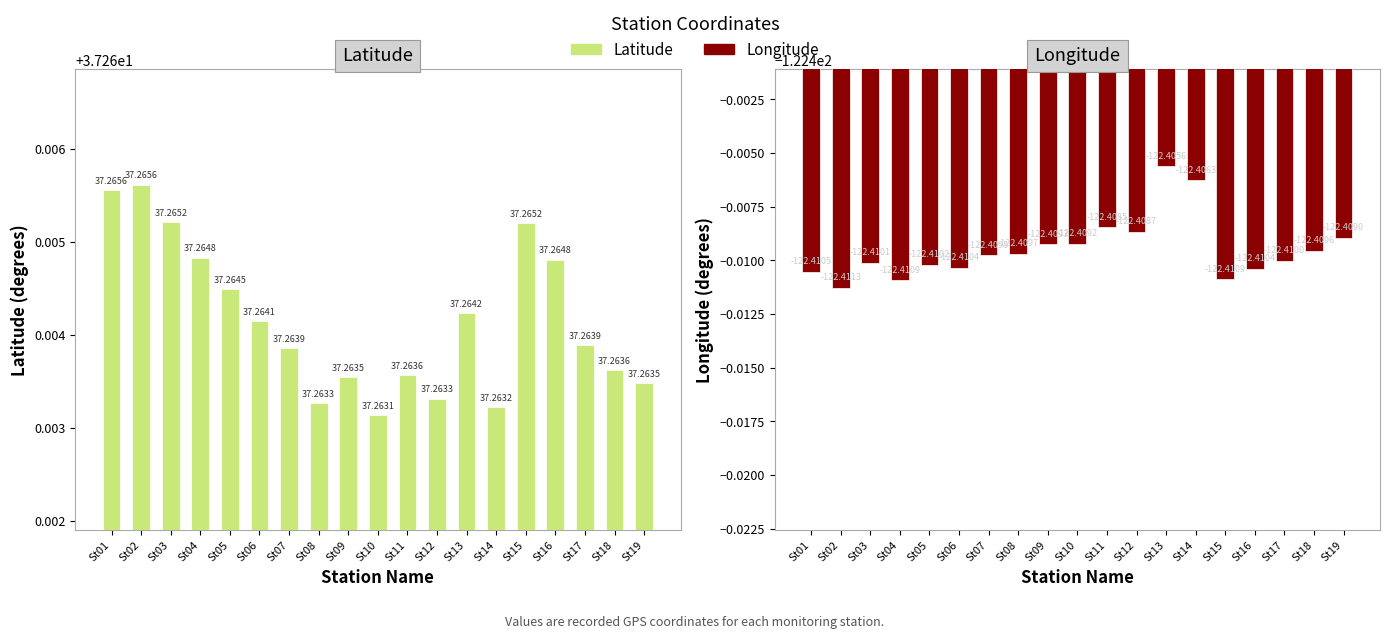

What is the total value across all series at St05?

-85.1